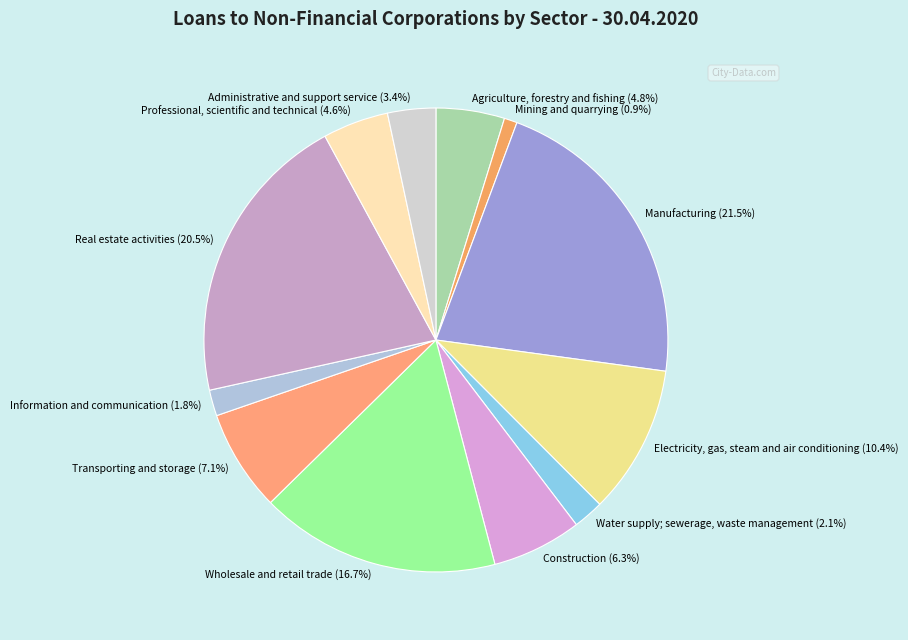

Rank the categories by value from lowest to highest.

Mining and quarrying, Information and communication, Water supply; sewerage, waste management, Administrative and support service, Professional, scientific and technical, Agriculture, forestry and fishing, Construction, Transporting and storage, Electricity, gas, steam and air conditioning, Wholesale and retail trade, Real estate activities, Manufacturing